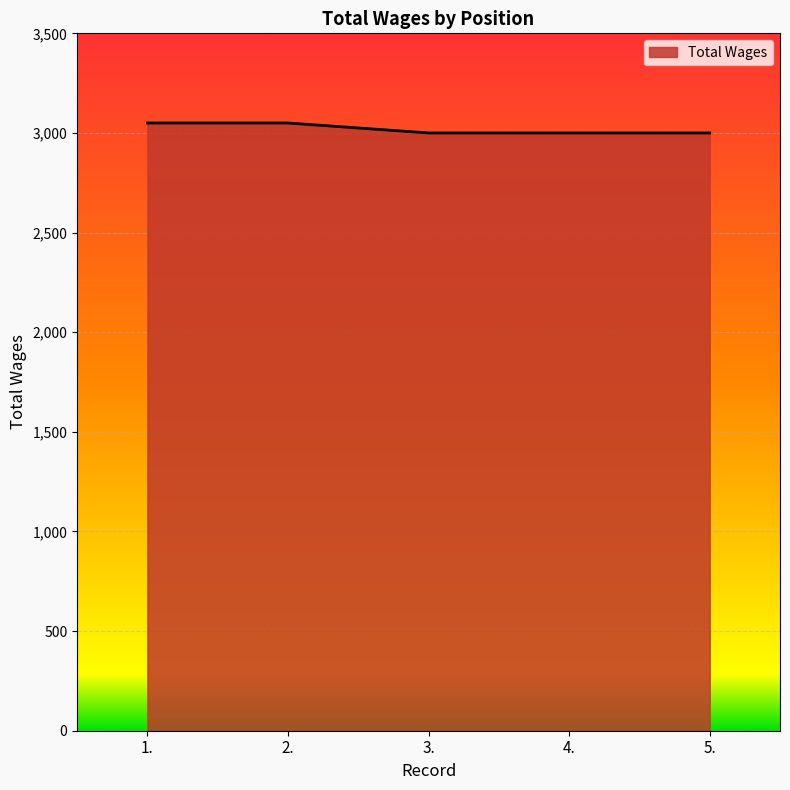

The chart shows a value of 1408 at 5.. True or false?

False